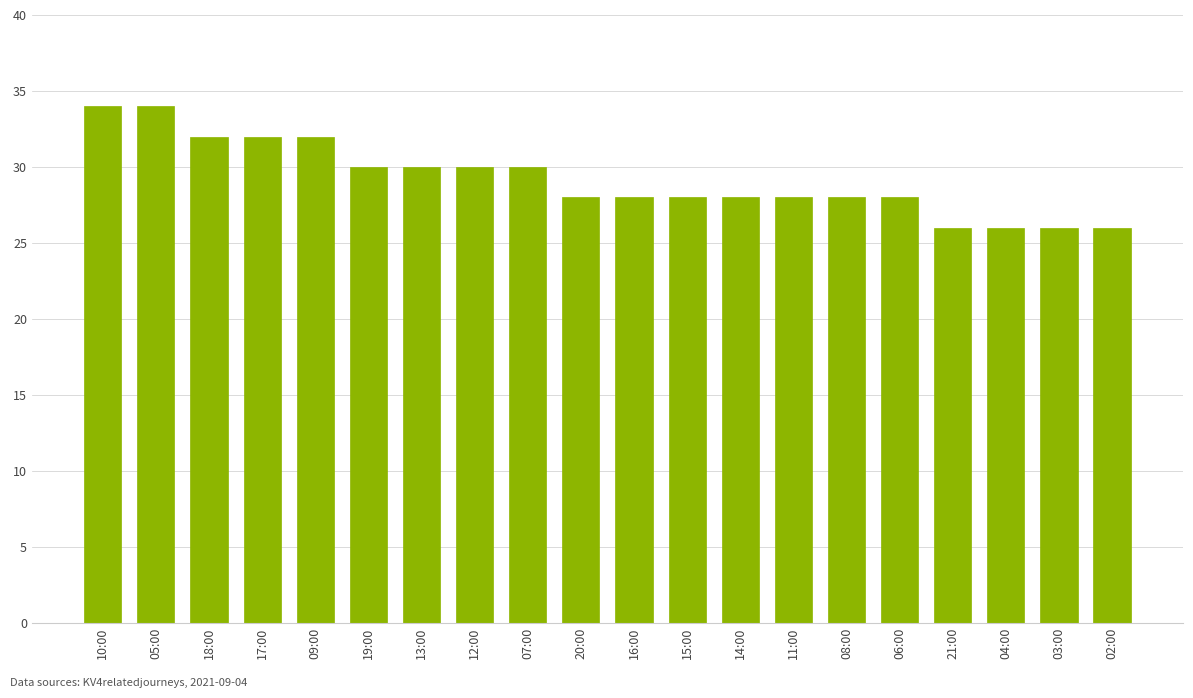

What is the ratio of the value at 04:00 to the value at 08:00?

0.9